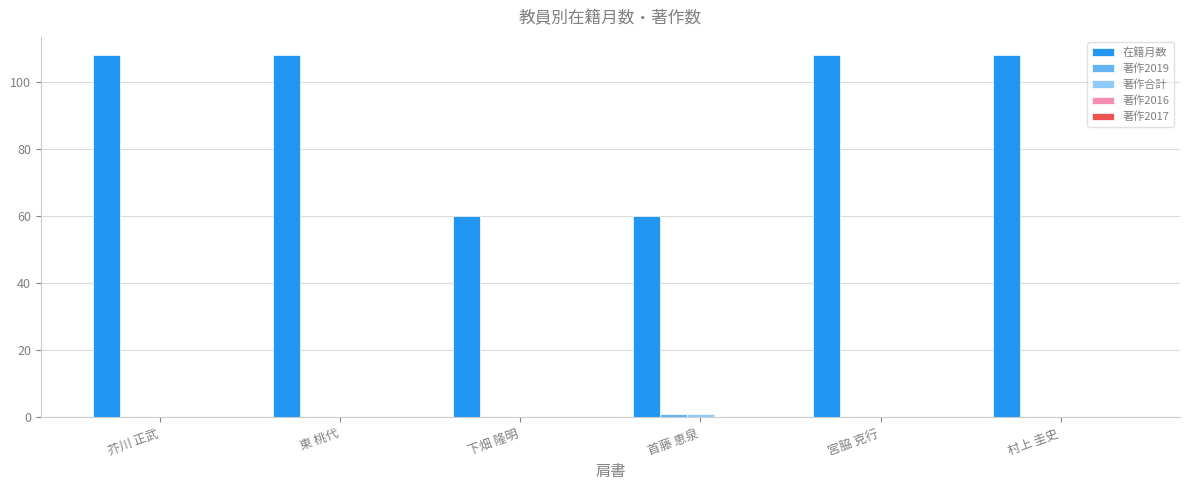

Which series changed the most between 下畑 隆明 and 村上 圭史?

在籍月数